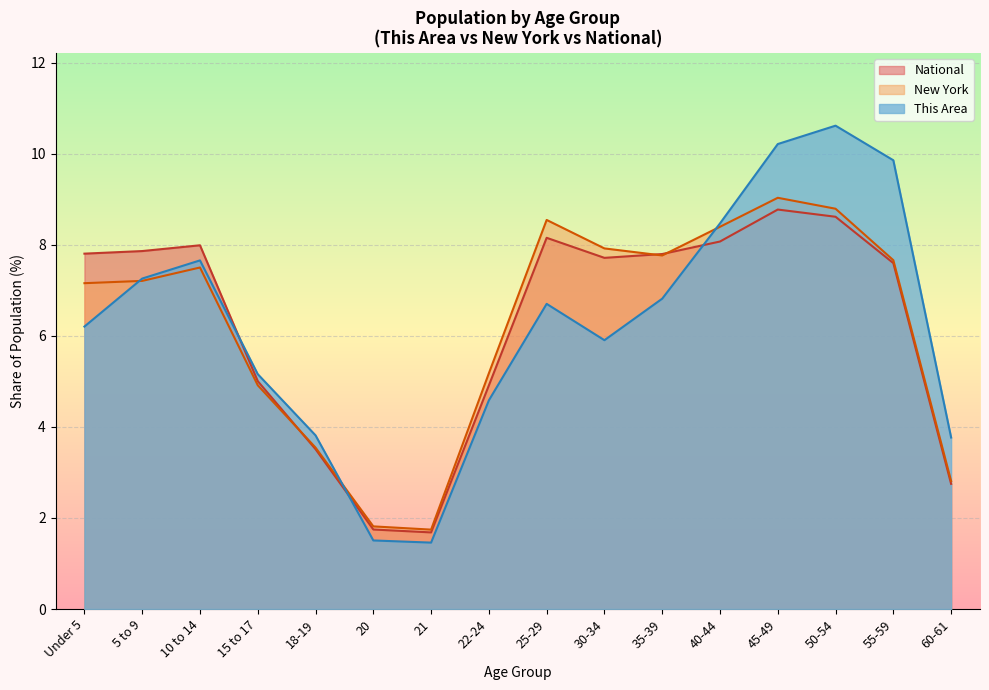

True or false: National has a value of 7.9 at 5 to 9.

True